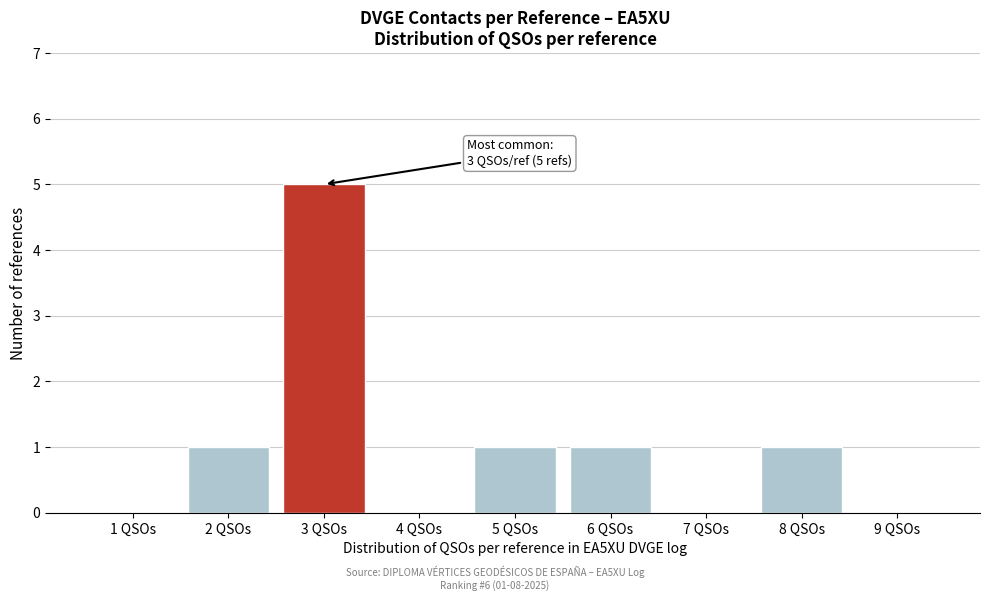

Reading right to left, list all the values displayed in this chart.

9 QSOs=0	8 QSOs=1	7 QSOs=0	6 QSOs=1	5 QSOs=1	4 QSOs=0	3 QSOs=5	2 QSOs=1	1 QSOs=0